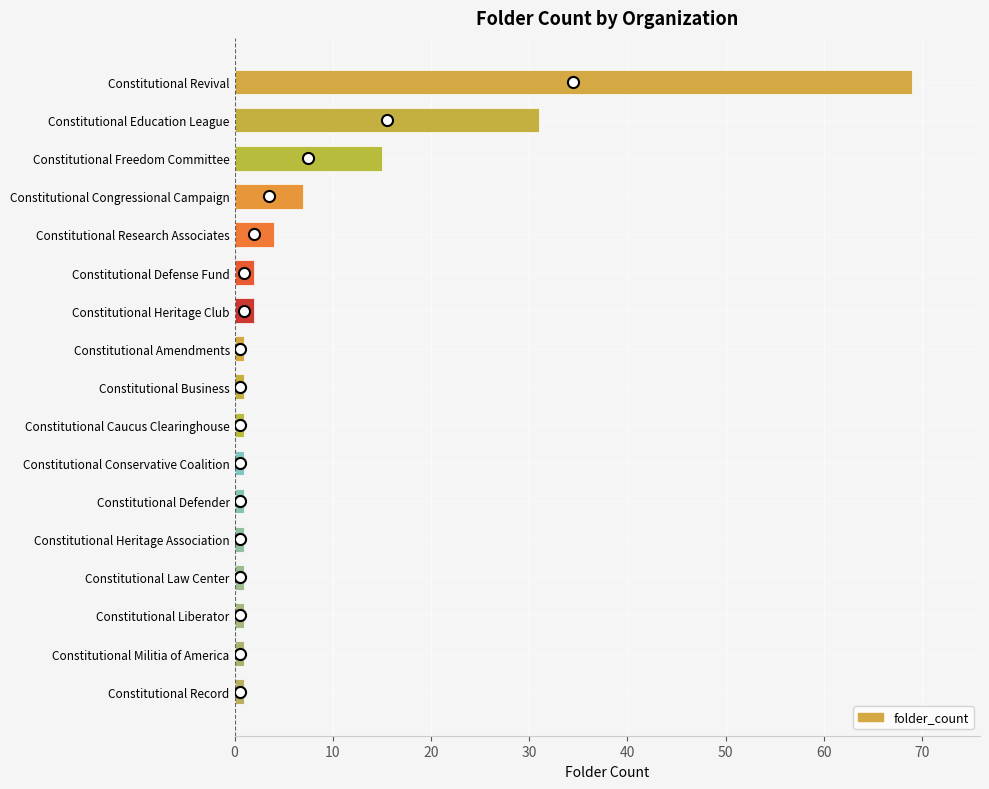

What is the difference between the values at Constitutional Heritage Club and Constitutional Revival?

67